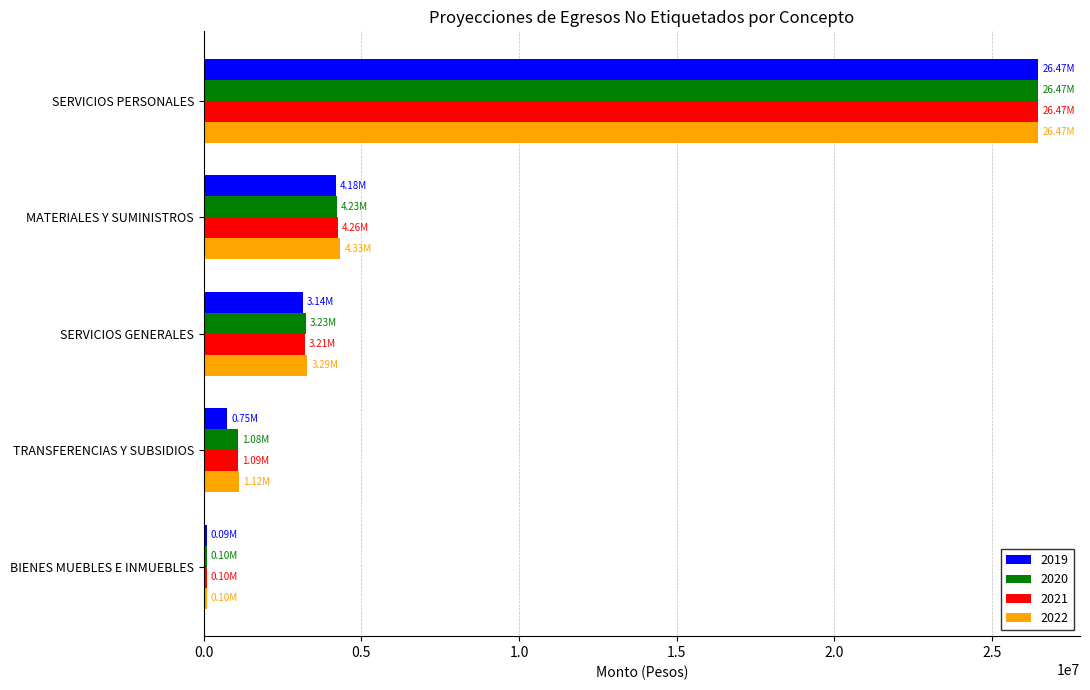

What is the difference between the 2022 values at SERVICIOS GENERALES and SERVICIOS PERSONALES?

23182597.4